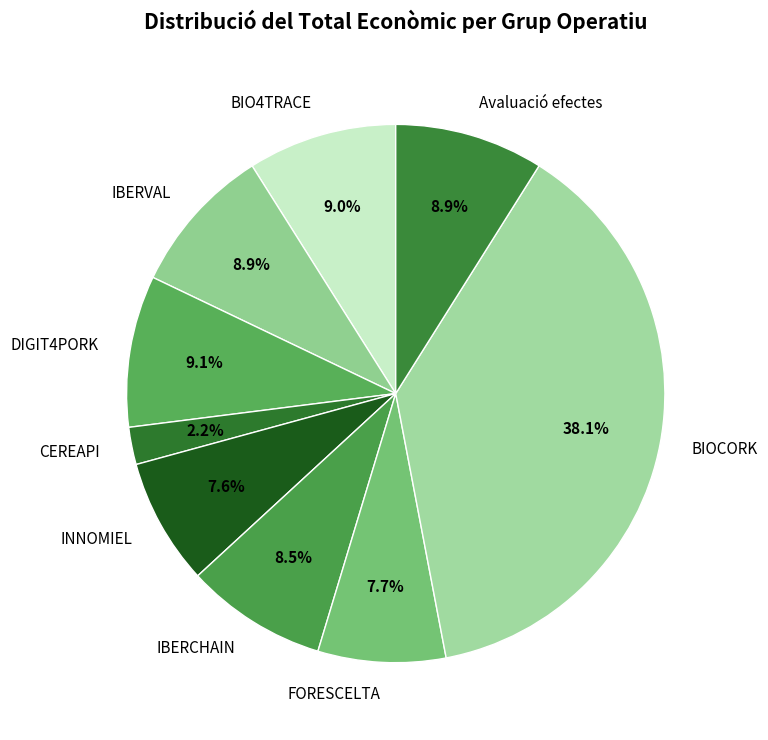

To the nearest percent, what percentage of the pie is DIGIT4PORK?

9%